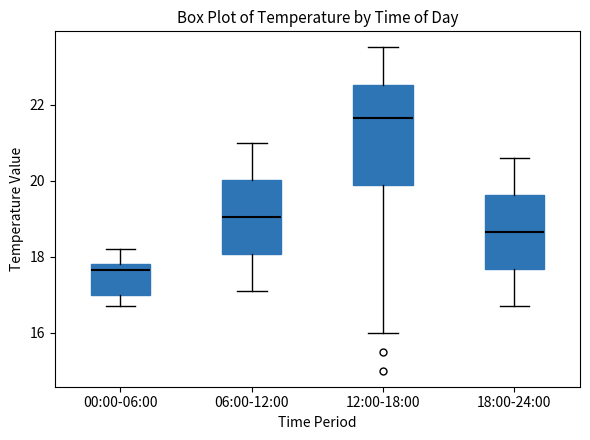

Where is the upper edge of the box for 06:00-12:00 on the y-axis? The values are not printed on the chart, so give them approximately, as read against the axis.

20.0